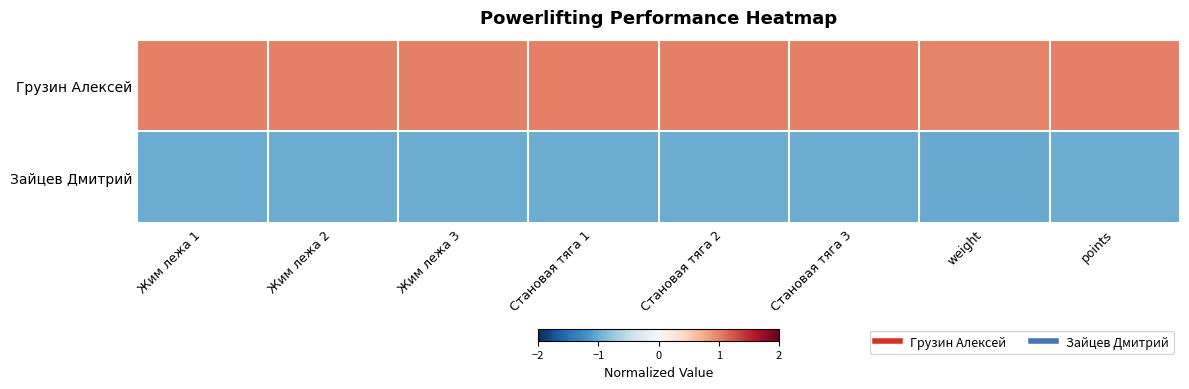

Reading left to right, what are all the values shown in this chart?

Грузин Алексей: Жим лежа 1=1.0	Жим лежа 2=1.0	Жим лежа 3=1.0	Становая тяга 1=1.0	Становая тяга 2=1.0	Становая тяга 3=1.0	weight=1.0	points=1.0
Зайцев Дмитрий: Жим лежа 1=-1.0	Жим лежа 2=-1.0	Жим лежа 3=-1.0	Становая тяга 1=-1.0	Становая тяга 2=-1.0	Становая тяга 3=-1.0	weight=-1.0	points=-1.0